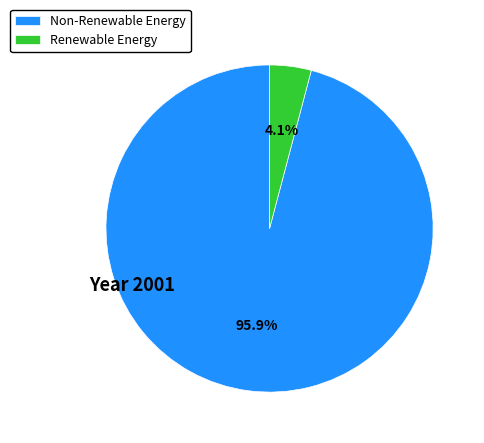

Combined, do Renewable Energy and Non-Renewable Energy account for over 50%?

Yes